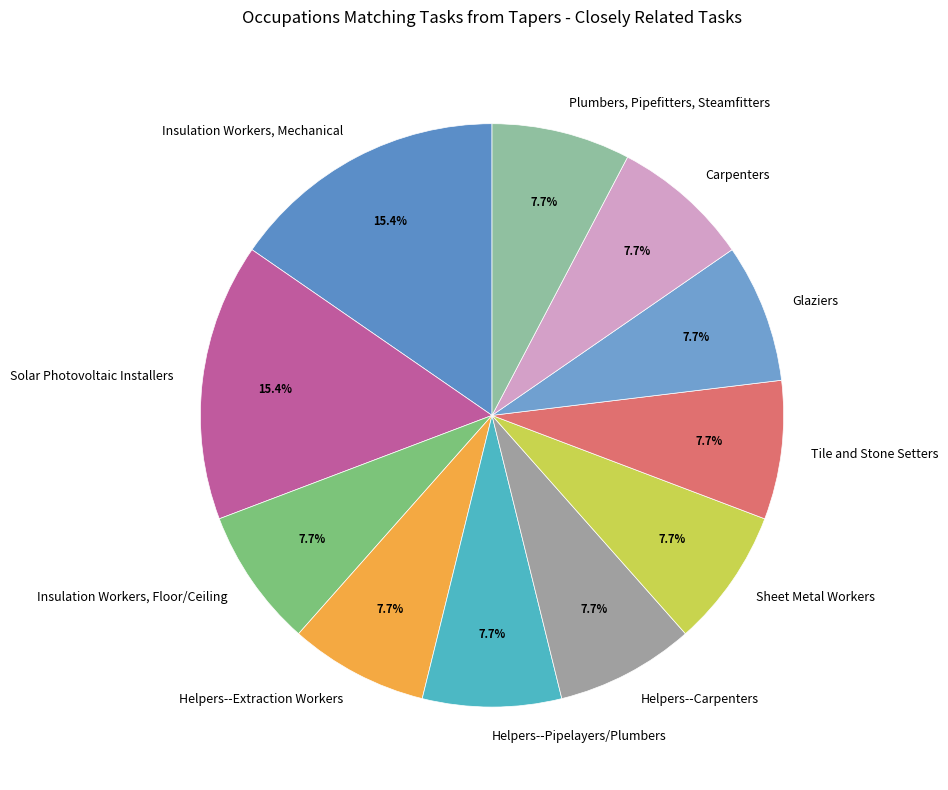

How much of the chart is everything except Insulation Workers, Floor/Ceiling?

92.3%